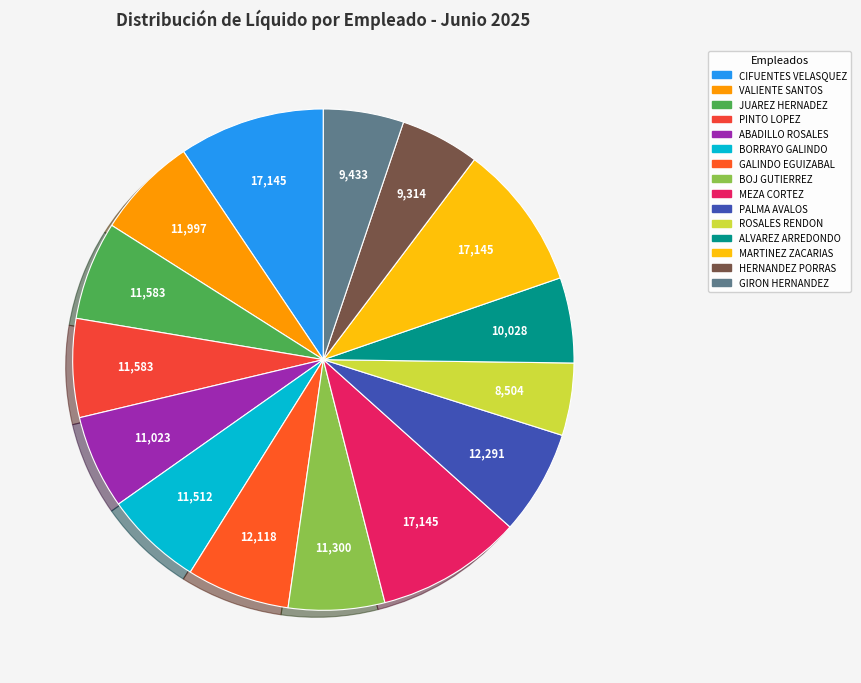

How many segments does this pie chart have?

15